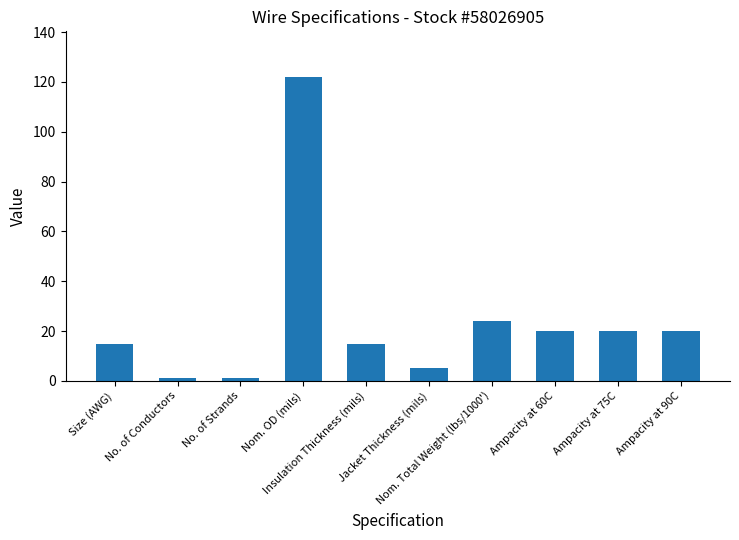

What is the ratio of the value at No. of Strands to the value at Insulation Thickness (mils)?

0.1